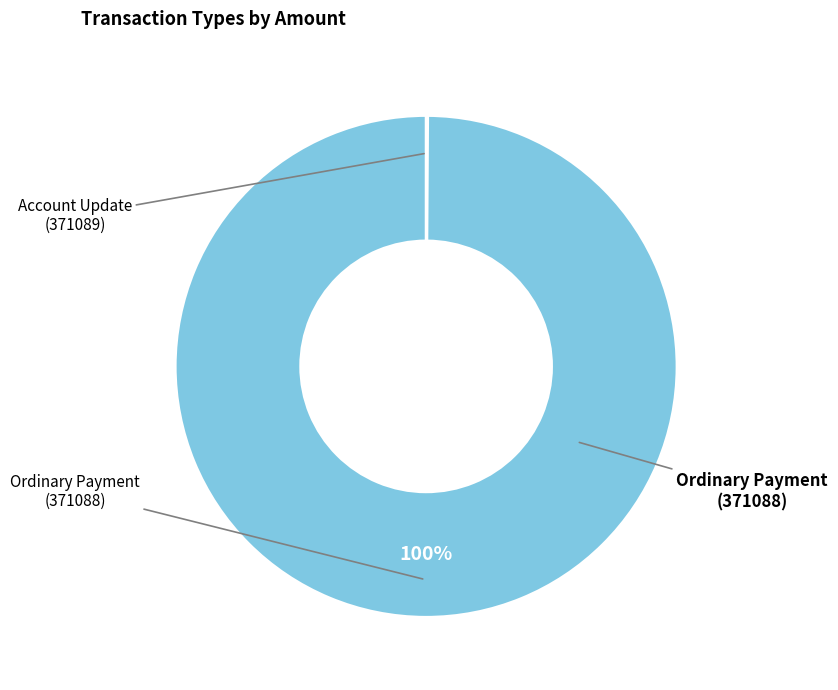

Is there any slice that represents more than half of the pie?

Yes